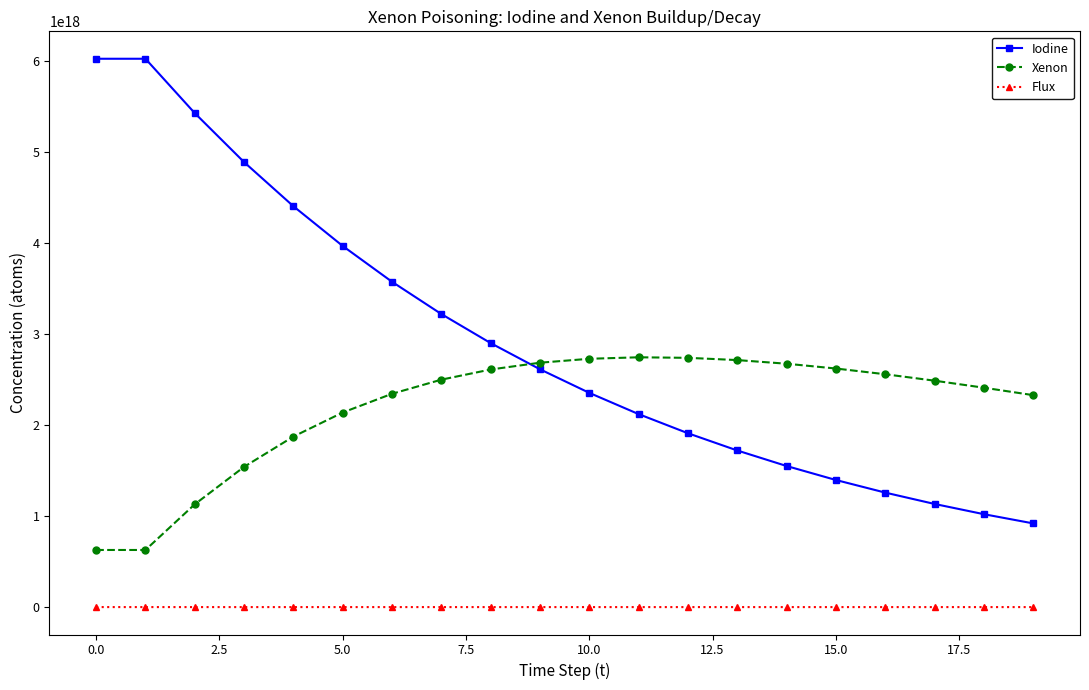

True or false: Flux and Iodine intersect in this chart.

False